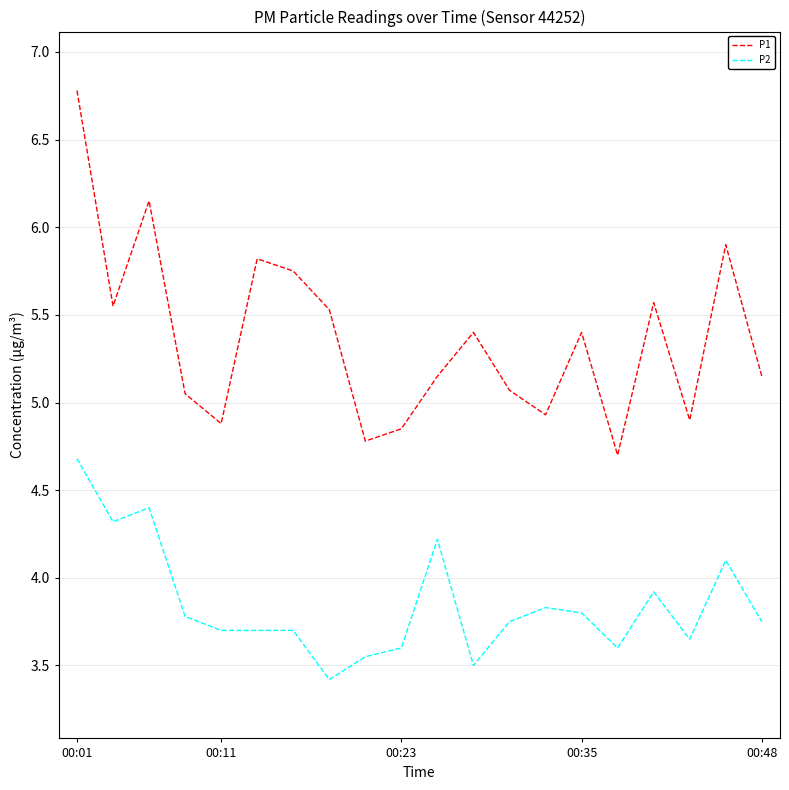

In P1, how many points are lower than both neighbors (excluding endpoints)?

6